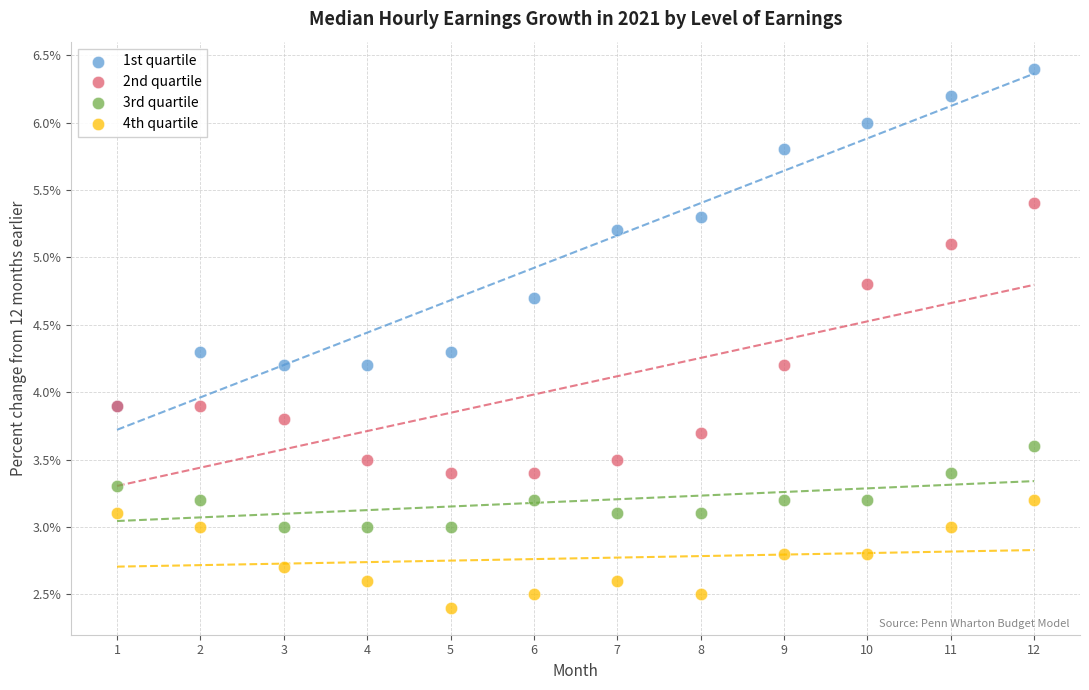

Which series contains the highest Y value?

1st quartile